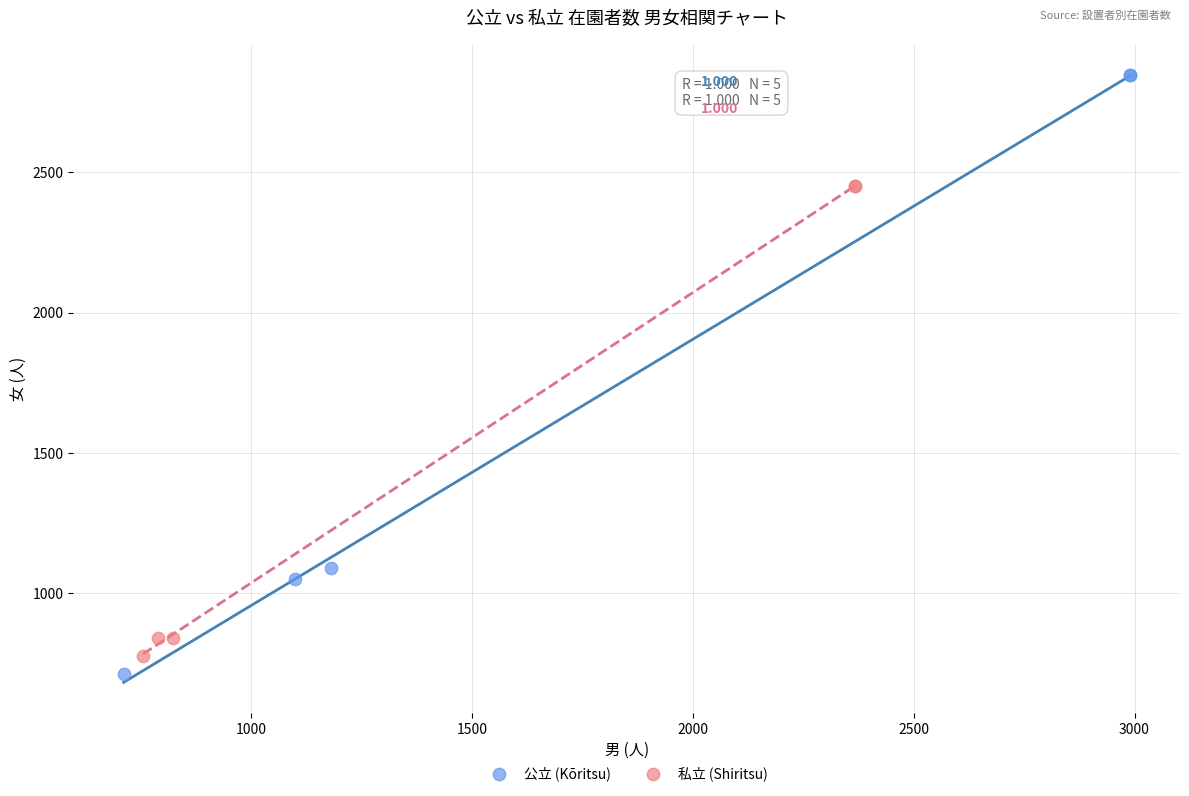

Which series contains the lowest Y value?

公立 (Kōritsu)